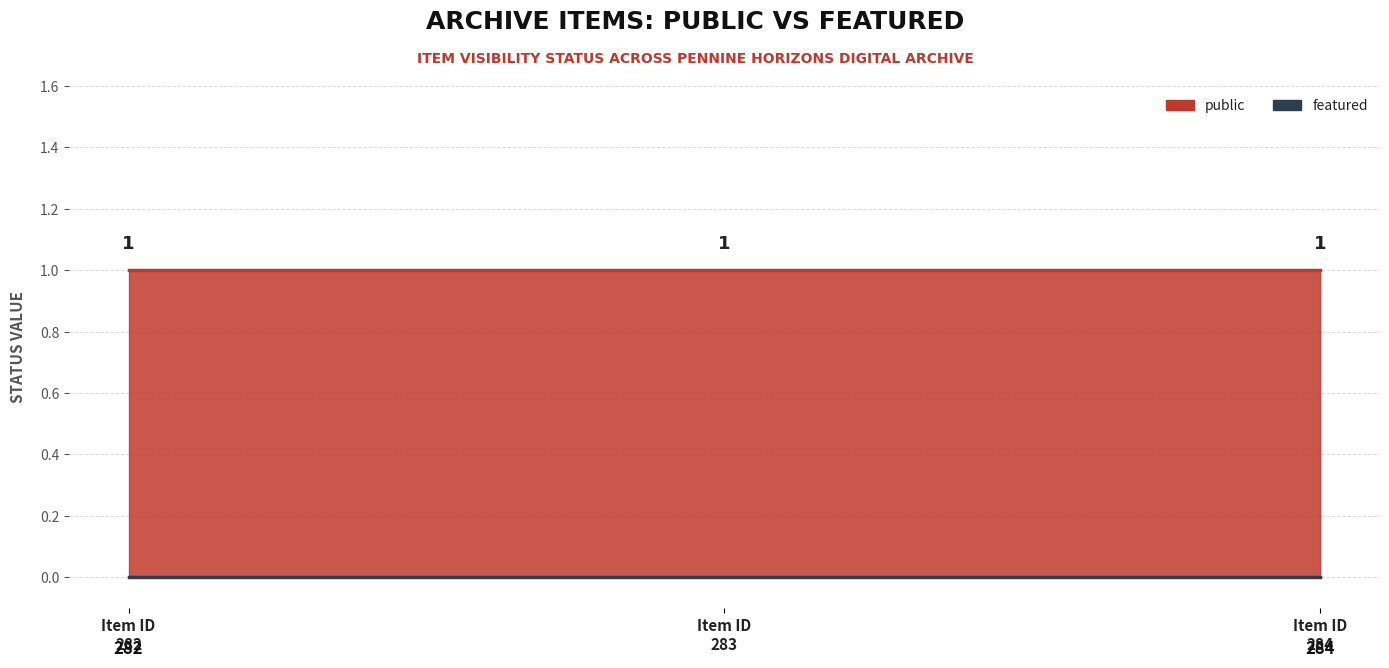

What is the maximum value shown in the chart?

1